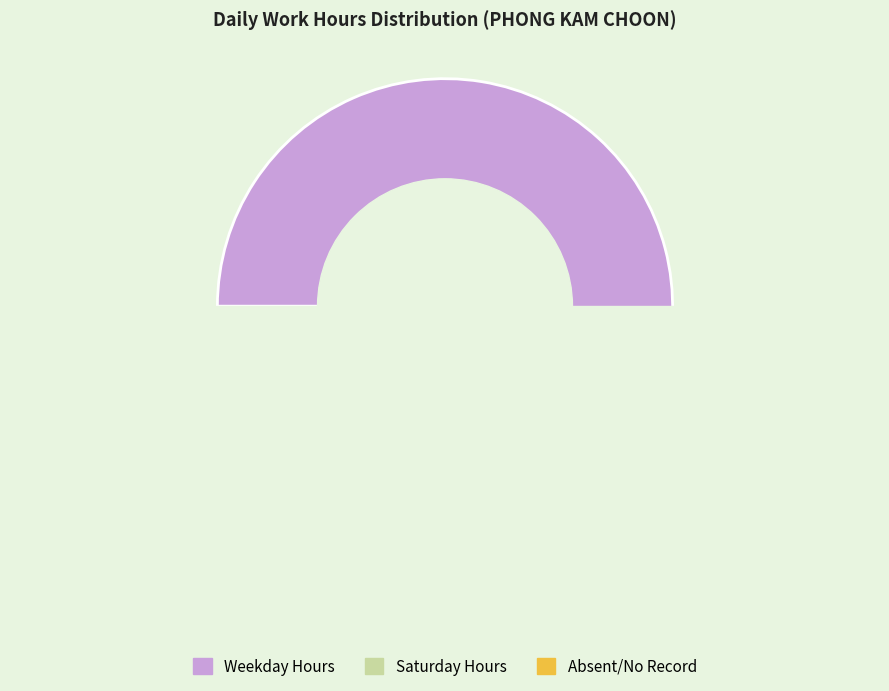

What percentage is the 15-Sat slice, to the nearest percent?

5%